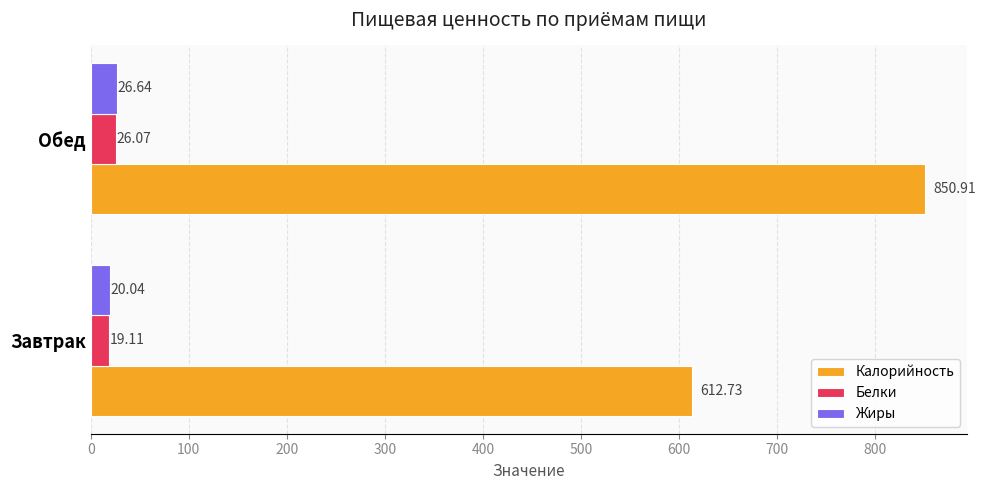

Where is Калорийность nearest to the value 731?

Завтрак